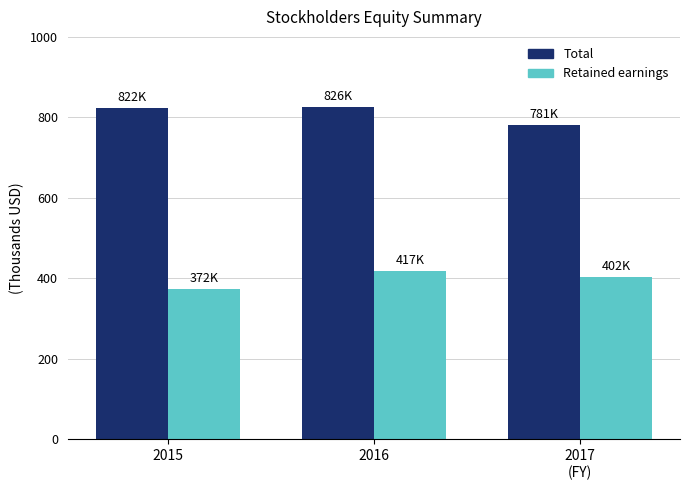

What is the label of the 2nd bar from the left?

2016